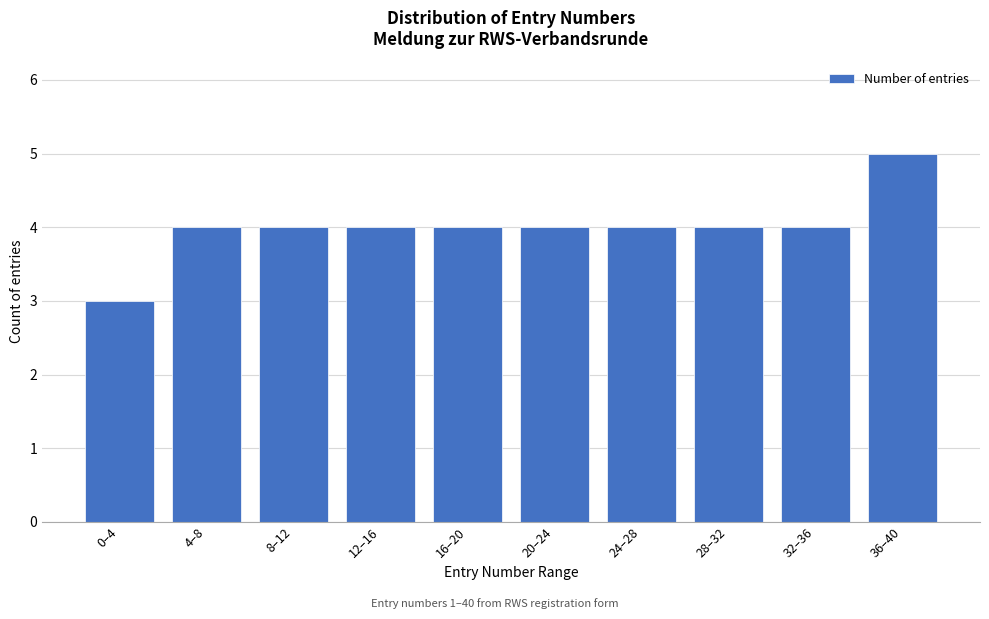

Reading left to right, extract all data points from this chart.

3	4	4	4	4	4	4	4	4	5